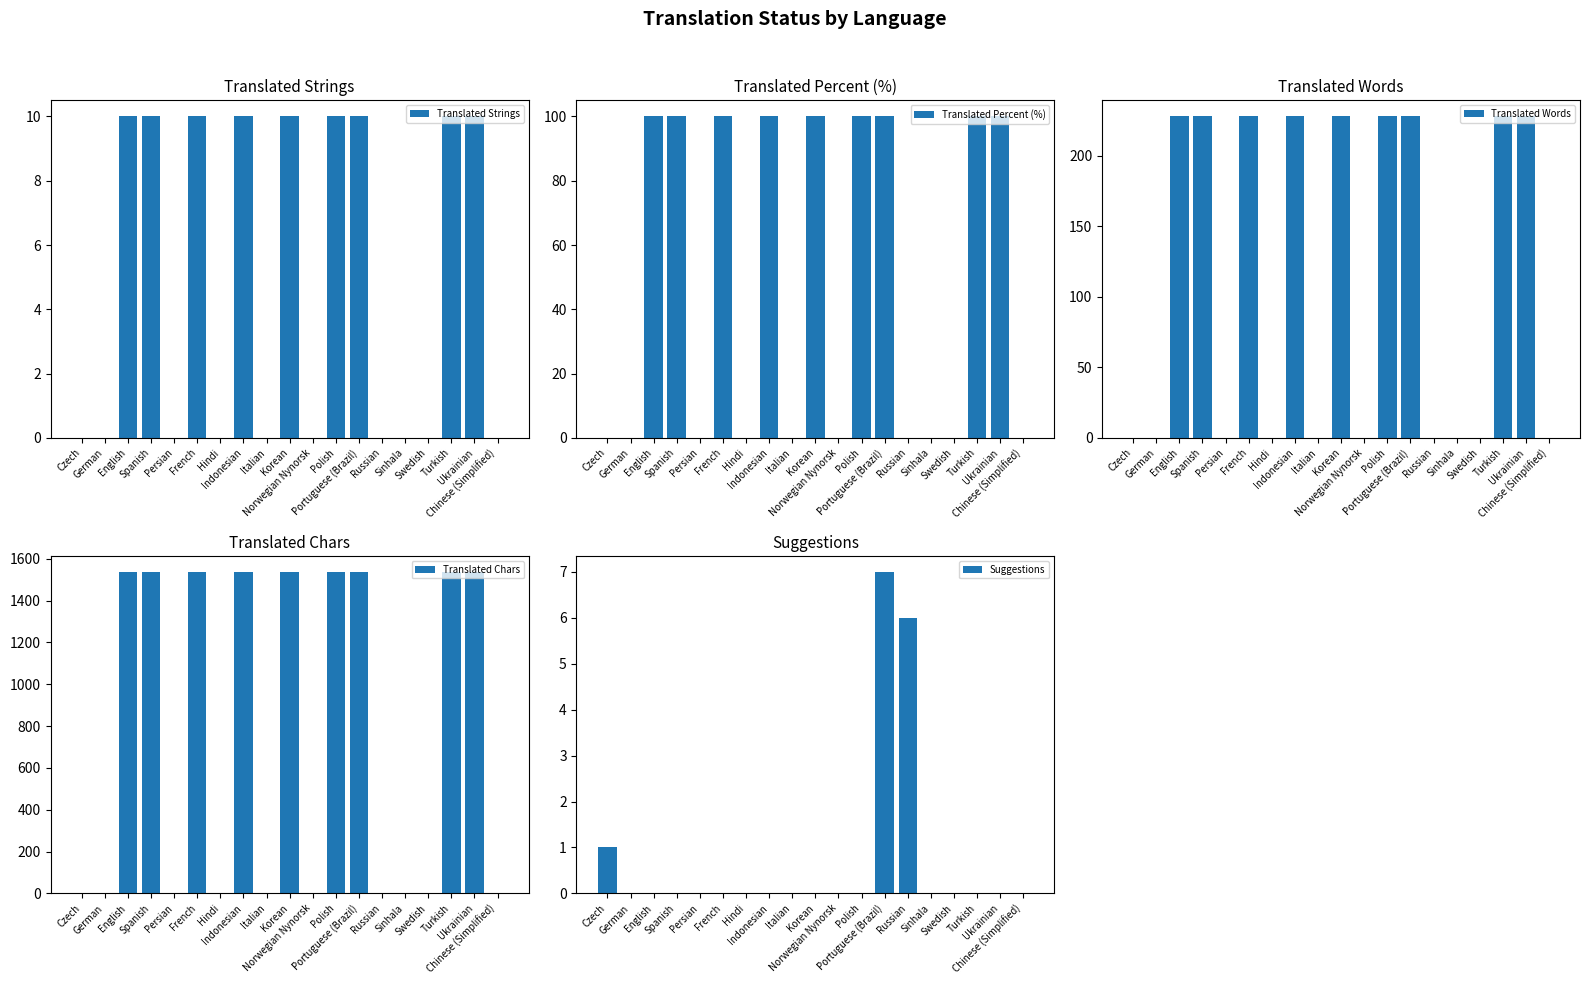

Reading left to right, extract all data points from this chart.

Translated Strings: Czech=0	German=0	English=10	Spanish=10	Persian=0	French=10	Hindi=0	Indonesian=10	Italian=0	Korean=10	Norwegian Nynorsk=0	Polish=10	Portuguese (Brazil)=10	Russian=0	Sinhala=0	Swedish=0	Turkish=10	Ukrainian=10	Chinese (Simplified)=0
Translated Percent (%): Czech=0	German=0	English=100	Spanish=100	Persian=0	French=100	Hindi=0	Indonesian=100	Italian=0	Korean=100	Norwegian Nynorsk=0	Polish=100	Portuguese (Brazil)=100	Russian=0	Sinhala=0	Swedish=0	Turkish=100	Ukrainian=100	Chinese (Simplified)=0
Translated Words: Czech=0	German=0	English=228	Spanish=228	Persian=0	French=228	Hindi=0	Indonesian=228	Italian=0	Korean=228	Norwegian Nynorsk=0	Polish=228	Portuguese (Brazil)=228	Russian=0	Sinhala=0	Swedish=0	Turkish=228	Ukrainian=228	Chinese (Simplified)=0
Translated Chars: Czech=0	German=0	English=1537	Spanish=1537	Persian=0	French=1537	Hindi=0	Indonesian=1537	Italian=0	Korean=1537	Norwegian Nynorsk=0	Polish=1537	Portuguese (Brazil)=1537	Russian=0	Sinhala=0	Swedish=0	Turkish=1537	Ukrainian=1537	Chinese (Simplified)=0
Suggestions: Czech=1	German=0	English=0	Spanish=0	Persian=0	French=0	Hindi=0	Indonesian=0	Italian=0	Korean=0	Norwegian Nynorsk=0	Polish=0	Portuguese (Brazil)=7	Russian=6	Sinhala=0	Swedish=0	Turkish=0	Ukrainian=0	Chinese (Simplified)=0